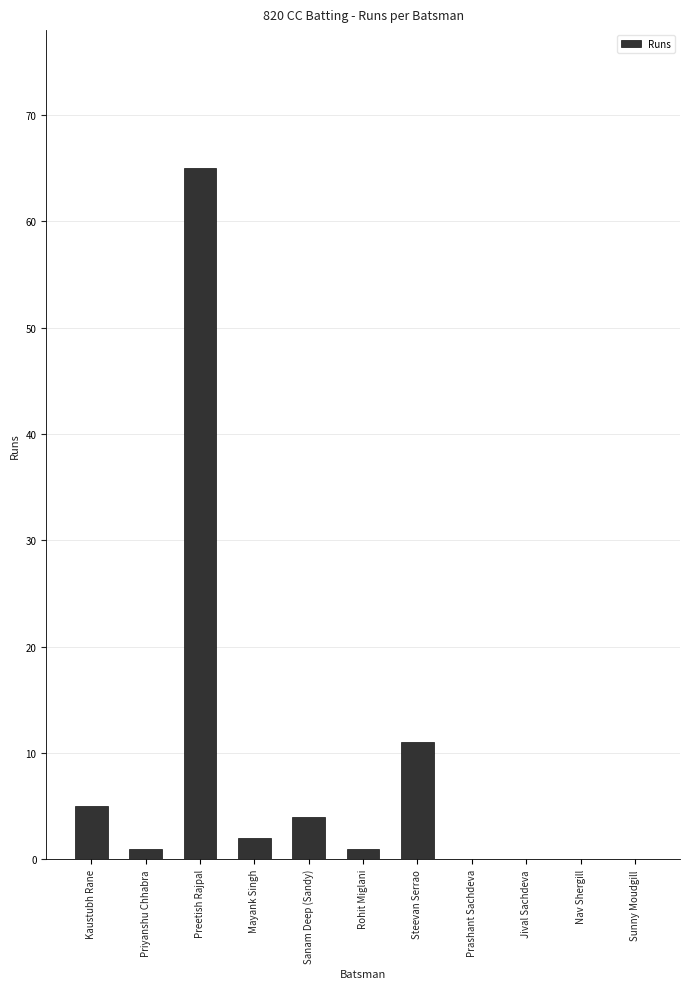

Reading right to left, extract all data points from this chart.

Sunny Moudgill=0	Nav Shergill=0	Jival Sachdeva=0	Prashant Sachdeva=0	Steevan Serrao=11	Rohit Miglani=1	Sanam Deep (Sandy)=4	Mayank Singh=2	Preetish Rajpal=65	Priyanshu Chhabra=1	Kaustubh Rane=5